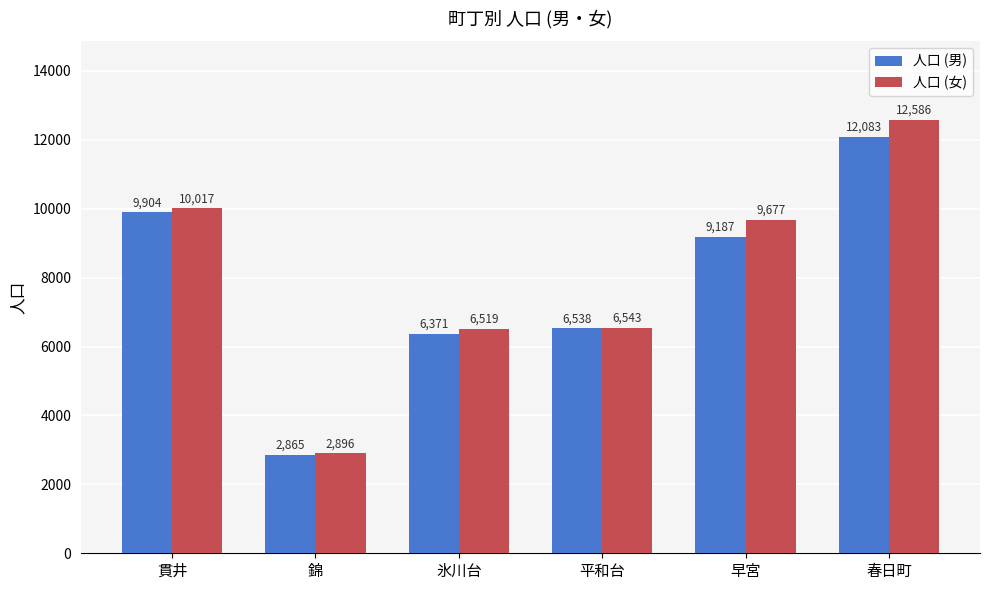

Is it true that 人口 (女) equals 10017 at 貫井?

True